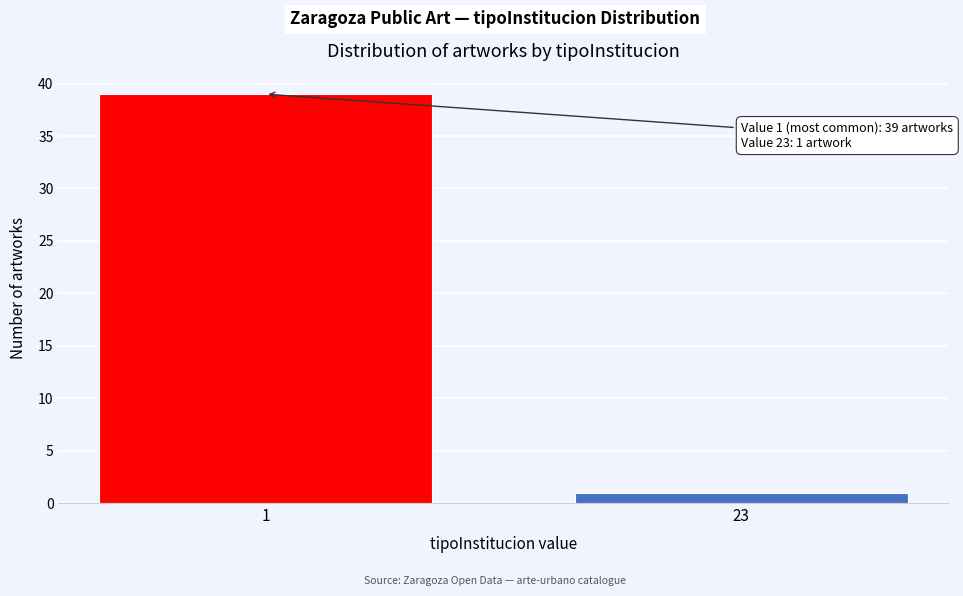

Reading left to right, extract all data points from this chart.

1=39	23=1